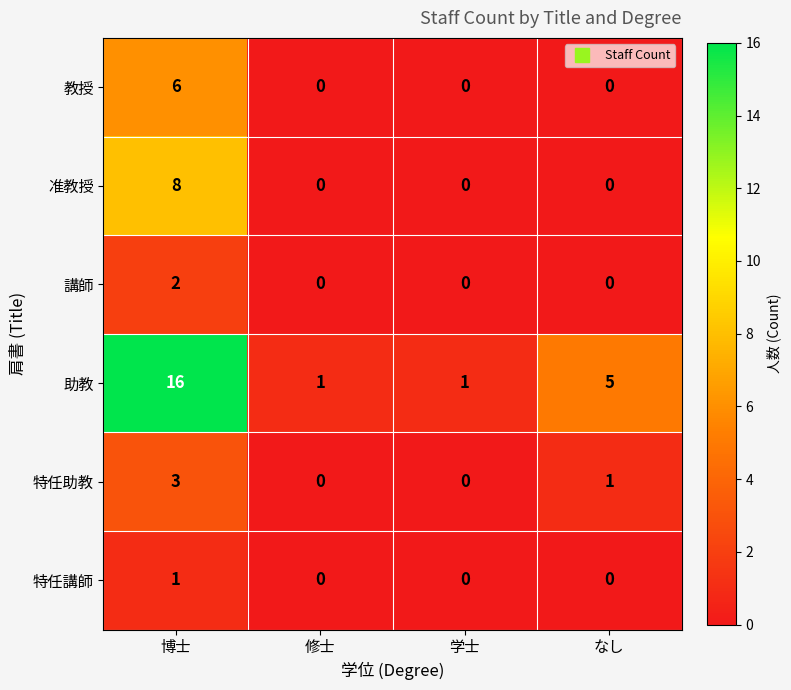

Reading left to right, transcribe all the data shown in this chart.

教授: 博士=6	修士=0	学士=0	なし=0
准教授: 博士=8	修士=0	学士=0	なし=0
講師: 博士=2	修士=0	学士=0	なし=0
助教: 博士=16	修士=1	学士=1	なし=5
特任助教: 博士=3	修士=0	学士=0	なし=1
特任講師: 博士=1	修士=0	学士=0	なし=0